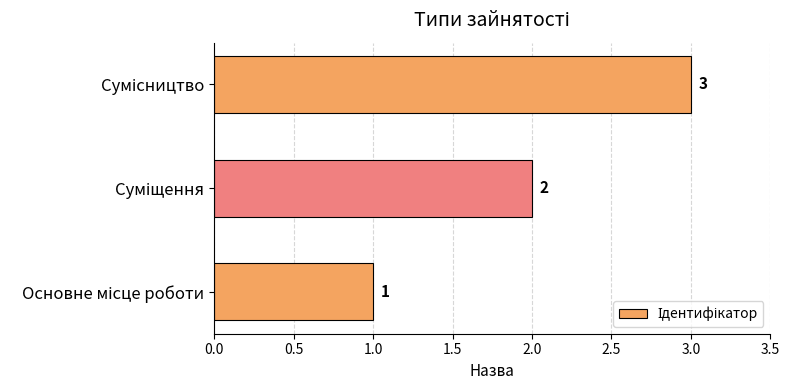

How many data points are less than 2?

1